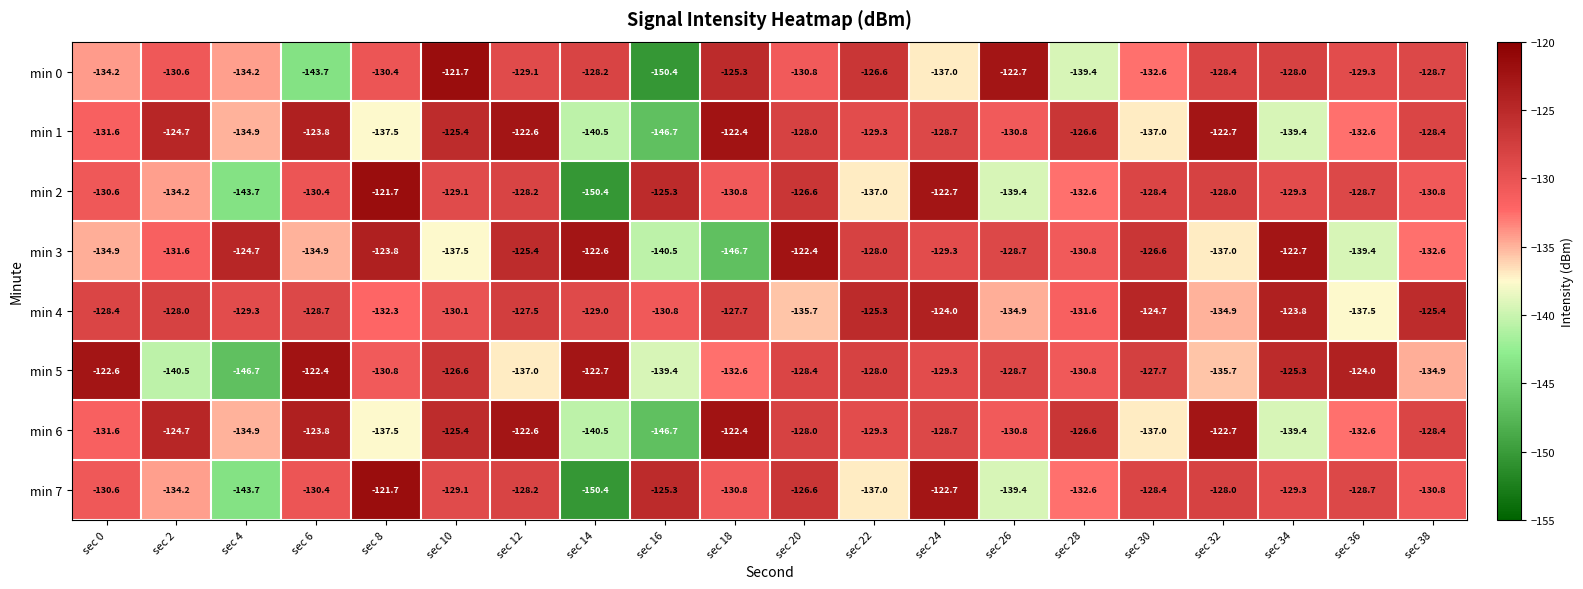

What is the difference between the min 7 values at sec 0 and sec 2?

3.6